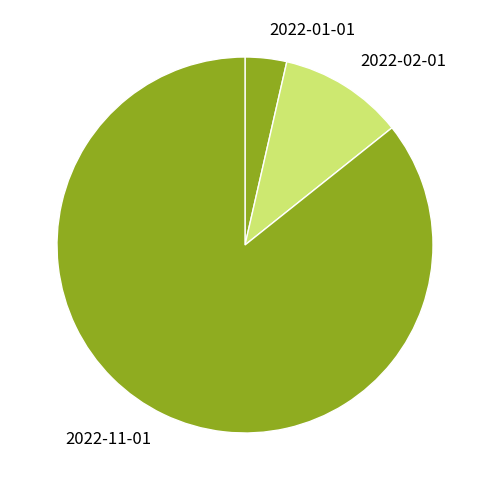

Does 2022-02-01 represent more than half of the total?

No